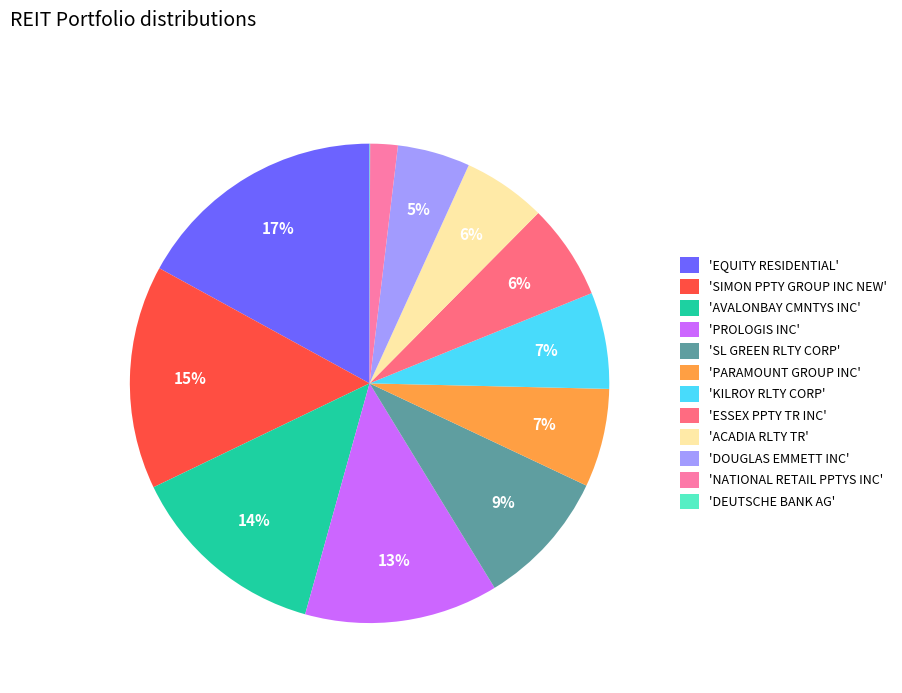

What is the largest slice in the pie chart?

'EQUITY RESIDENTIAL'